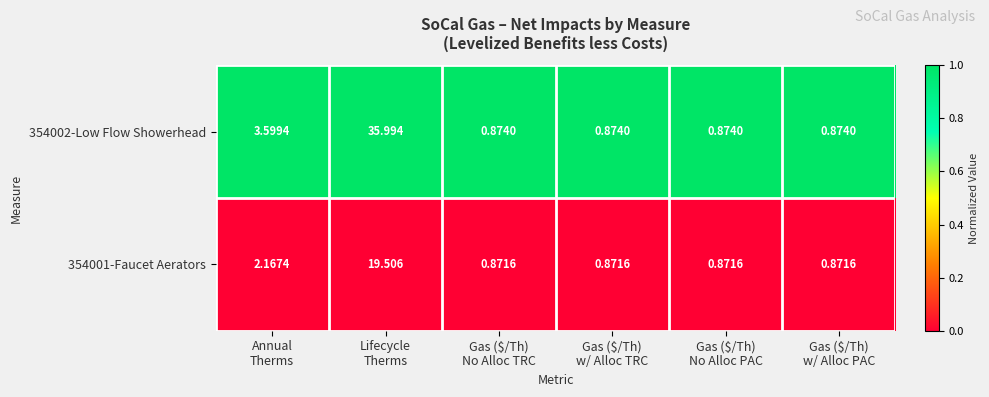

What is the difference between the highest and lowest values at Gas ($/Th)
w/ Alloc PAC?

0.0